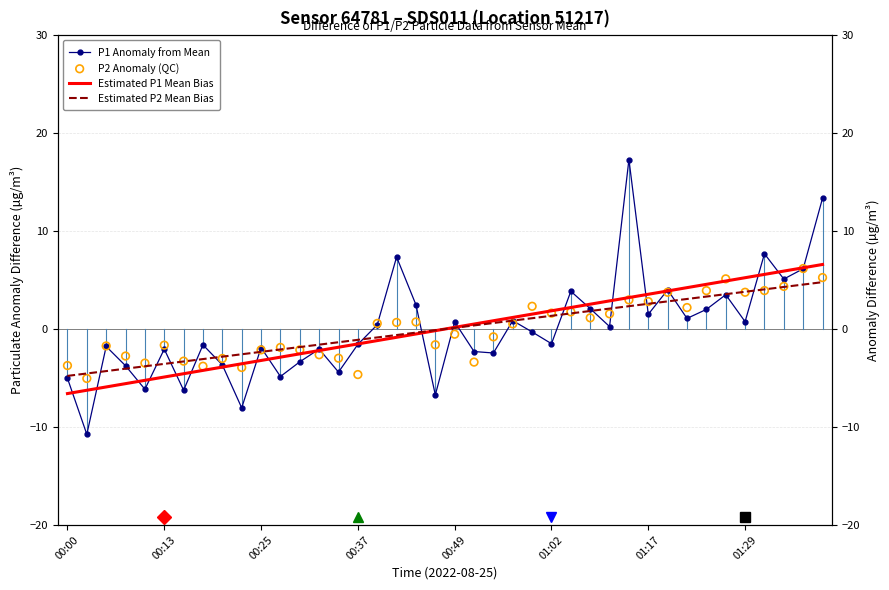

Which series has the largest total across all categories?

Estimated P1 Mean Bias